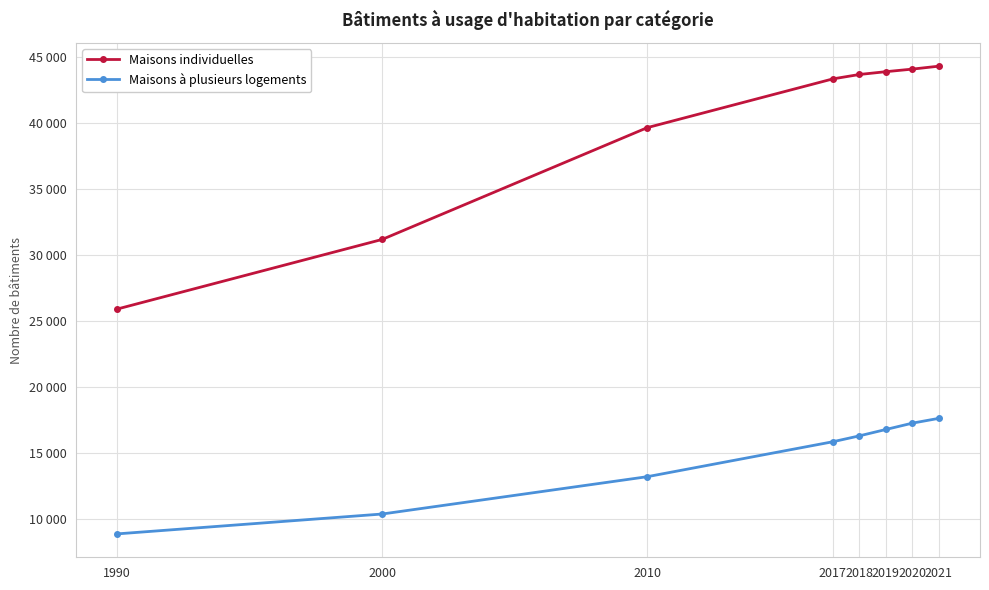

At which category is the sum across all series the highest?

2021